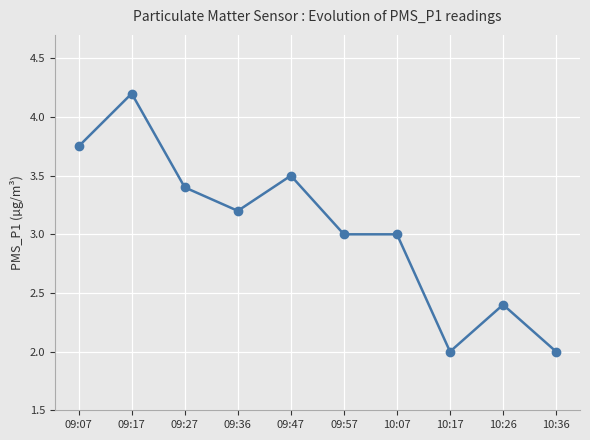

Where is the first local maximum?

09:17